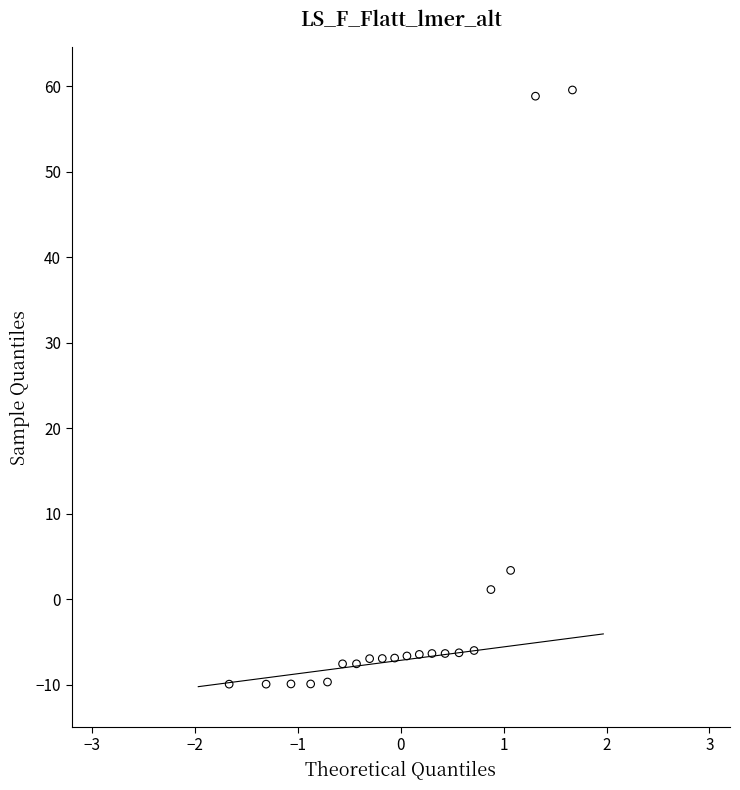

What Y value in the scatter plot is closest to 24?

3.4